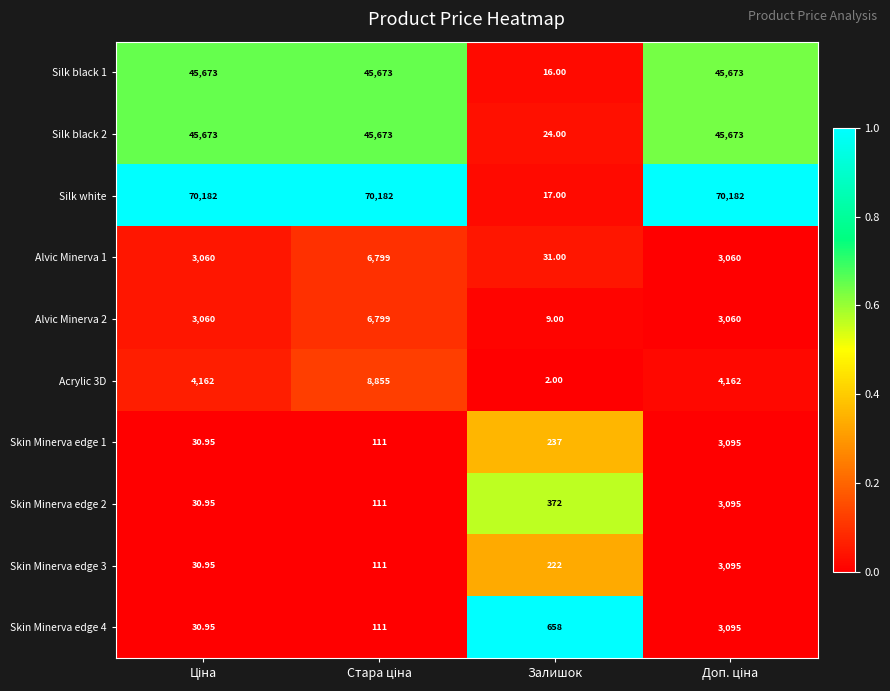

Which series has the widest spread of values?

Silk white